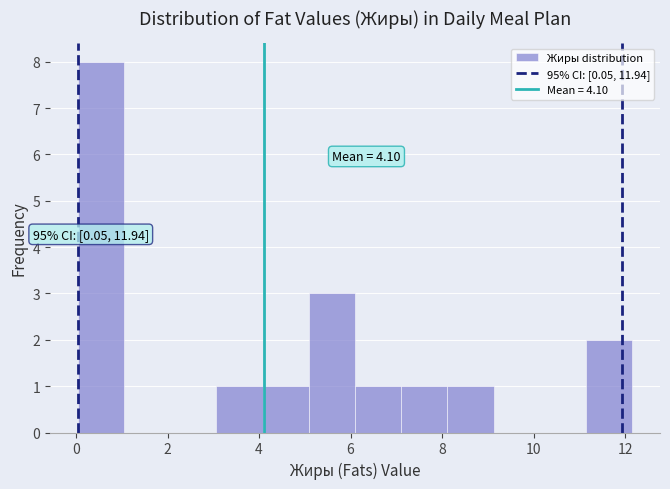

Which range on the x-axis has the tallest bar?

0.0 to 1.0